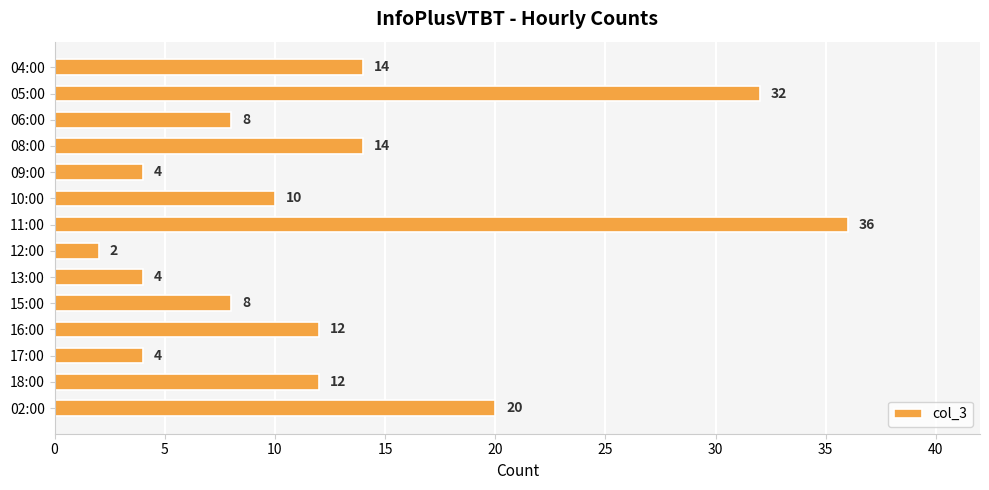

Are the bars horizontal?

Yes